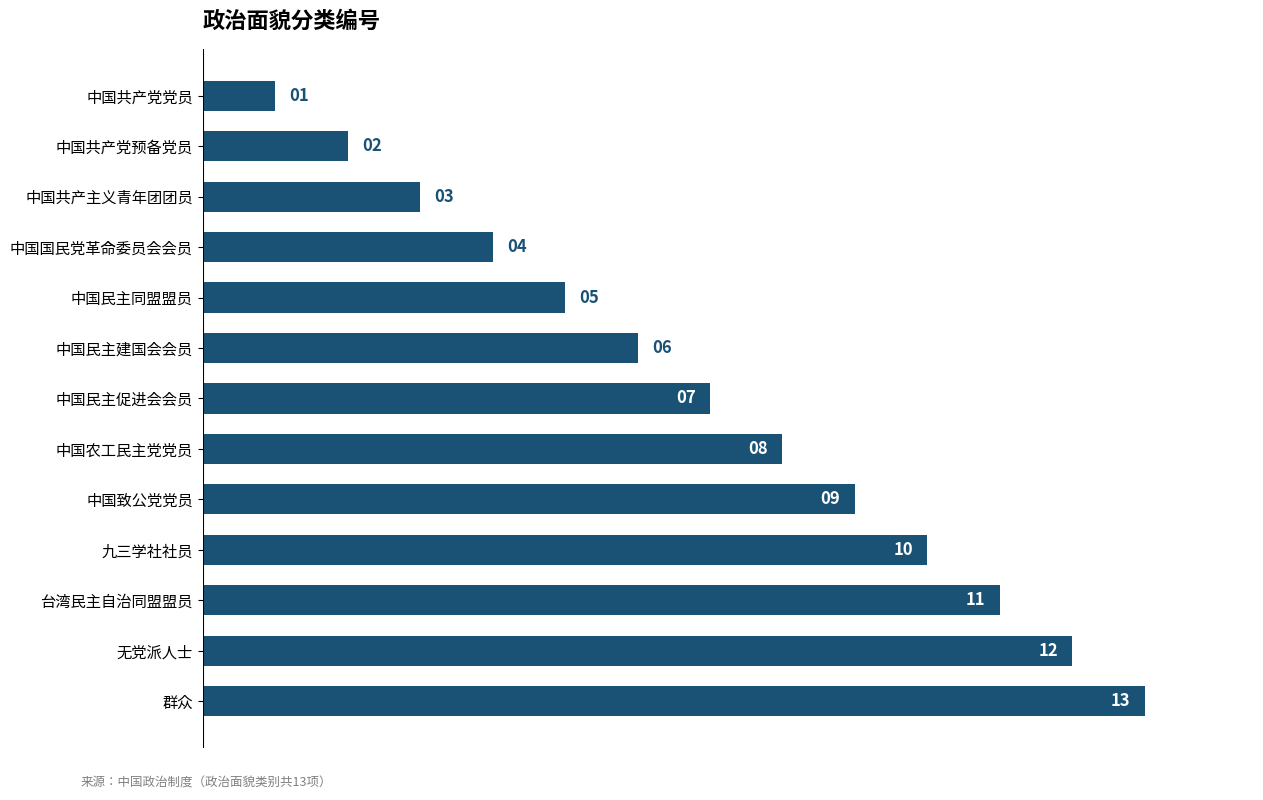

At which label is the value closest to 7?

中国民主促进会会员